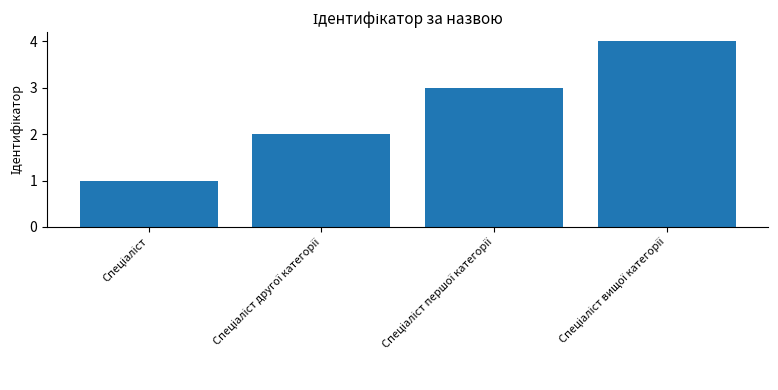

What is the sum of all values?

10